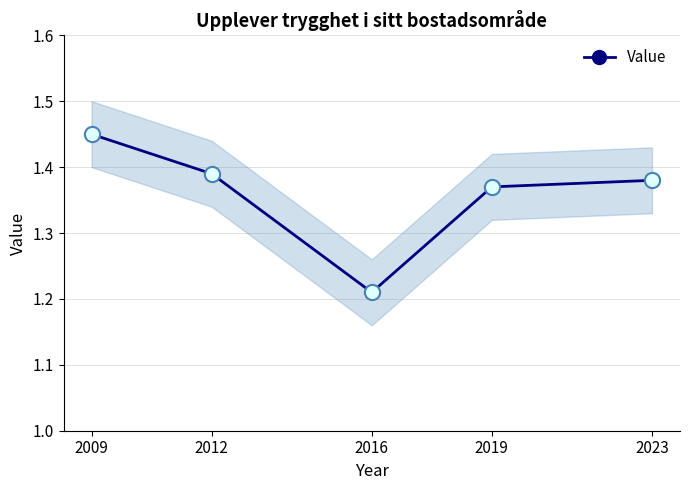

Approximately how many times larger is the value at 2009 compared to 2023?

1.1